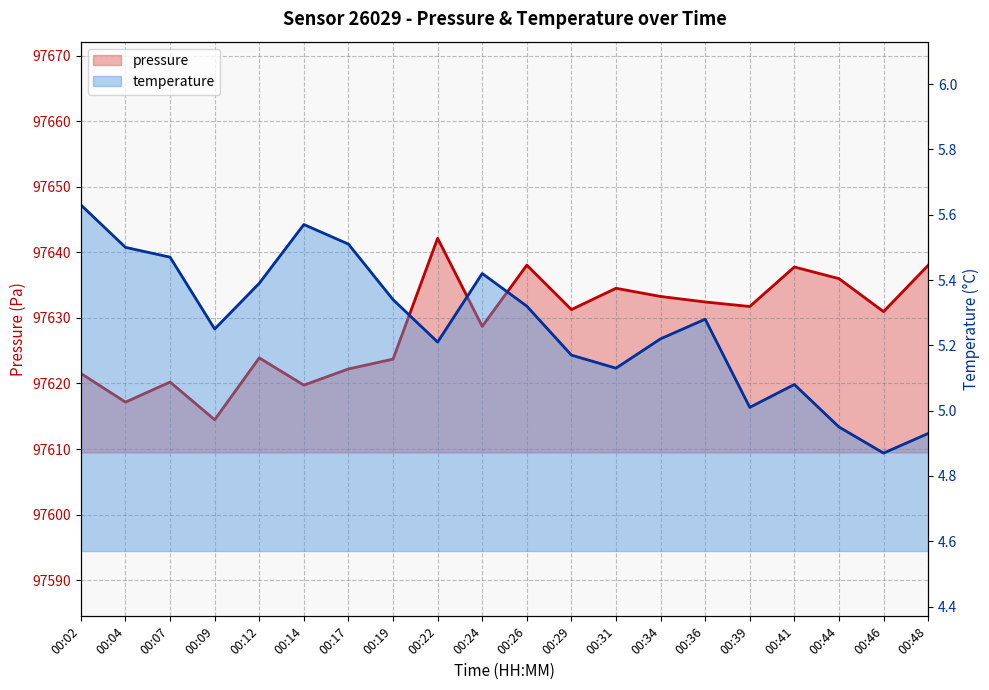

What is the maximum value for temperature?

5.6